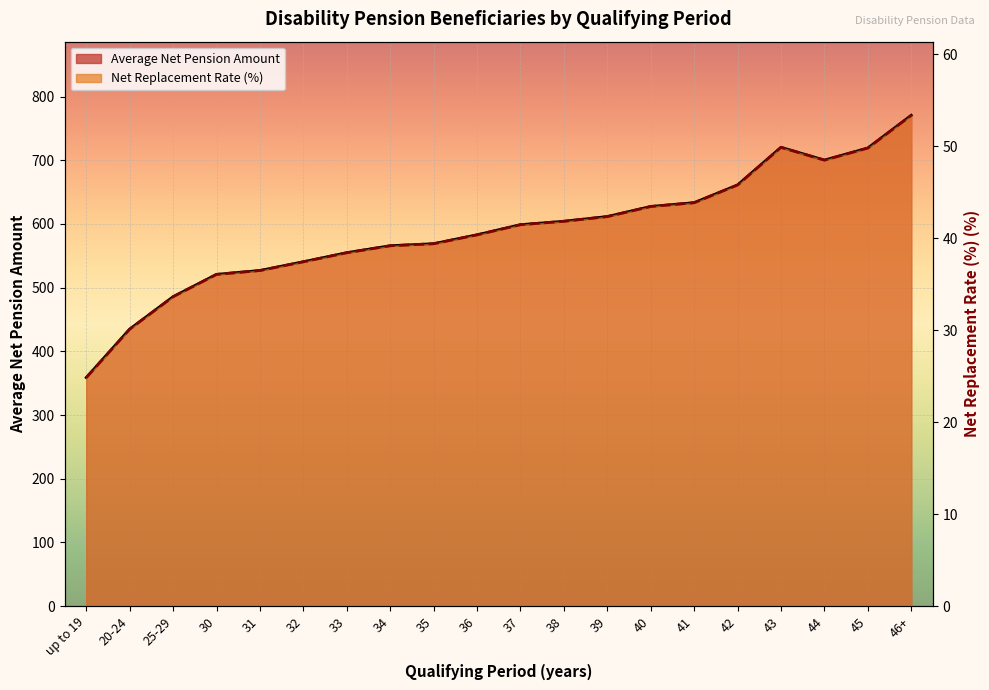

The value of Net Replacement Rate (%) at 20-24 is 30.1. True or false?

True